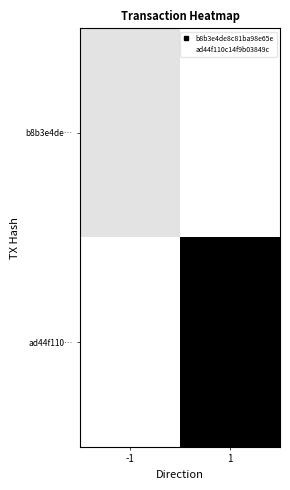

At which category is the sum across all series the highest?

1